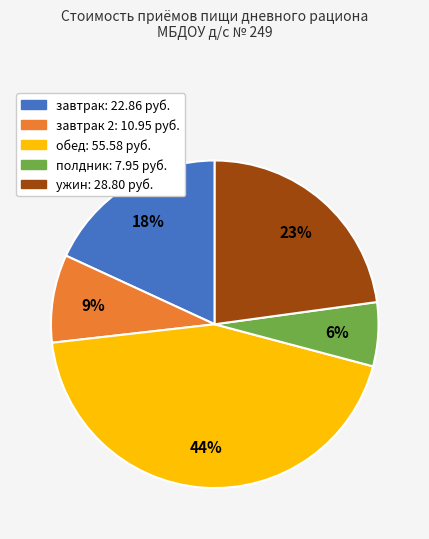

To the nearest percent, what is the average slice percentage?

20%